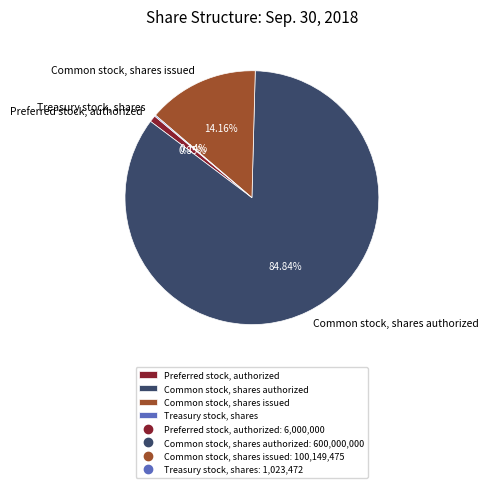

Do Preferred stock, authorized and Common stock, shares authorized together represent more than half of the pie?

Yes